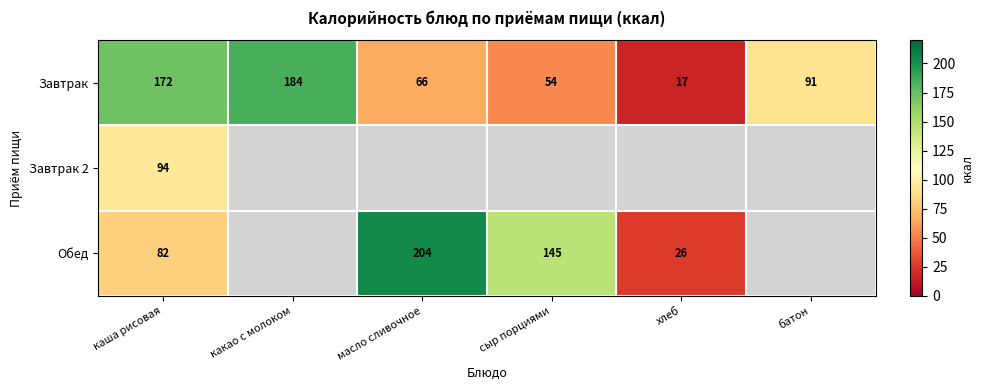

What is the spread (max minus min) of values at сыр порциями?

90.9